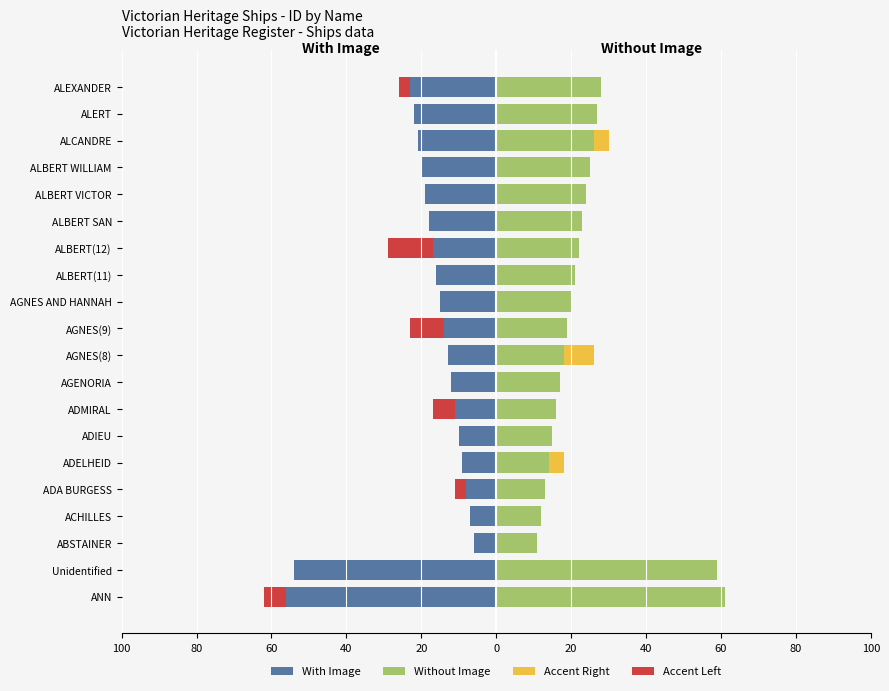

Which series has the largest total across all categories?

Without Image